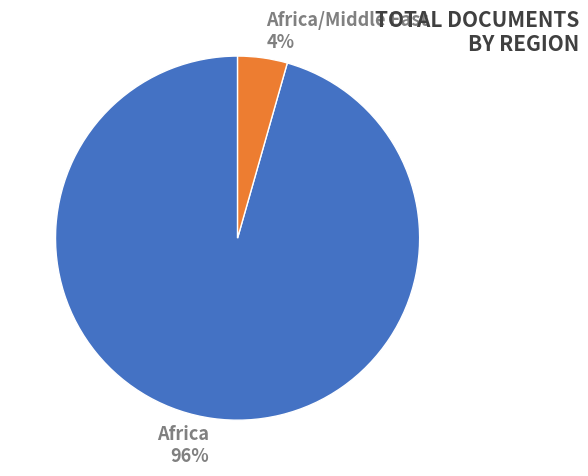

Is it true that Africa is 96% of the pie?

True